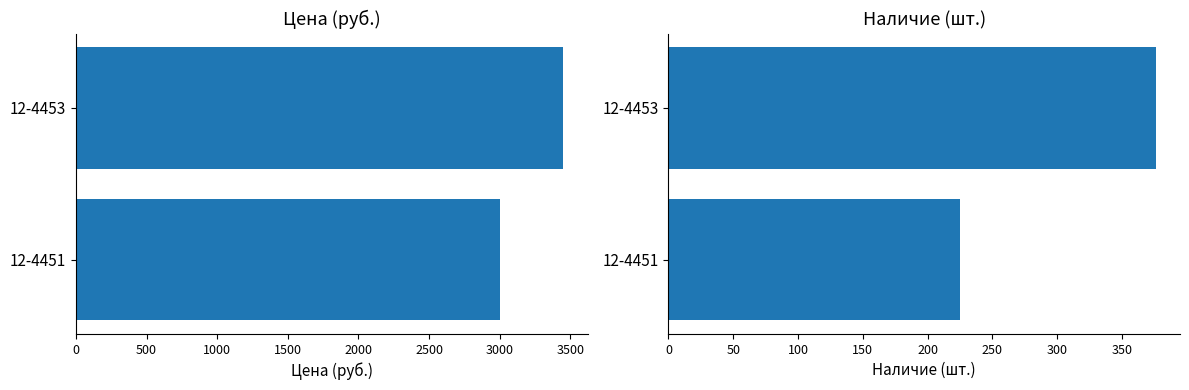

What is the value of the Цена bar at the 2nd from the left?

3449